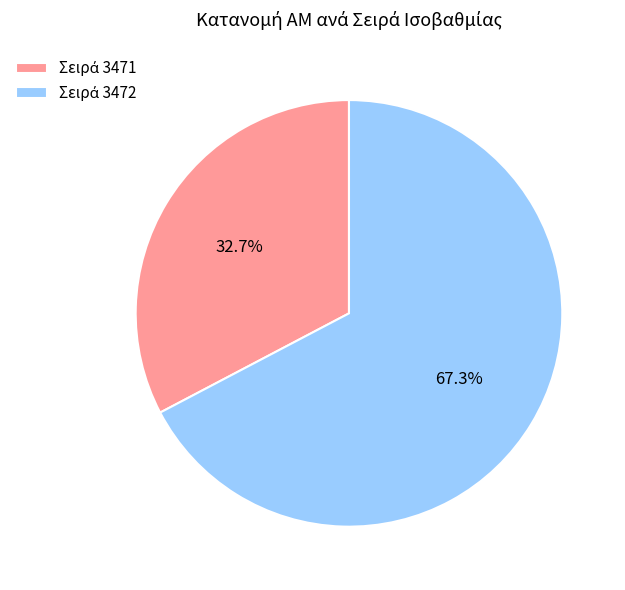

Does any single category account for the majority?

Yes